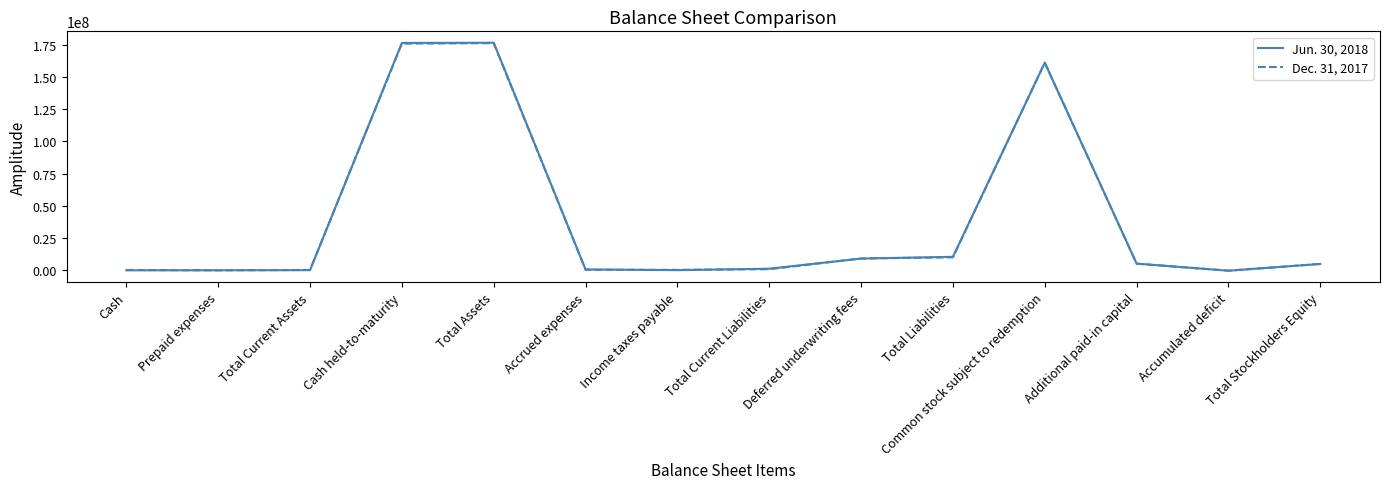

Which series has the largest range (max minus min)?

Jun. 30, 2018